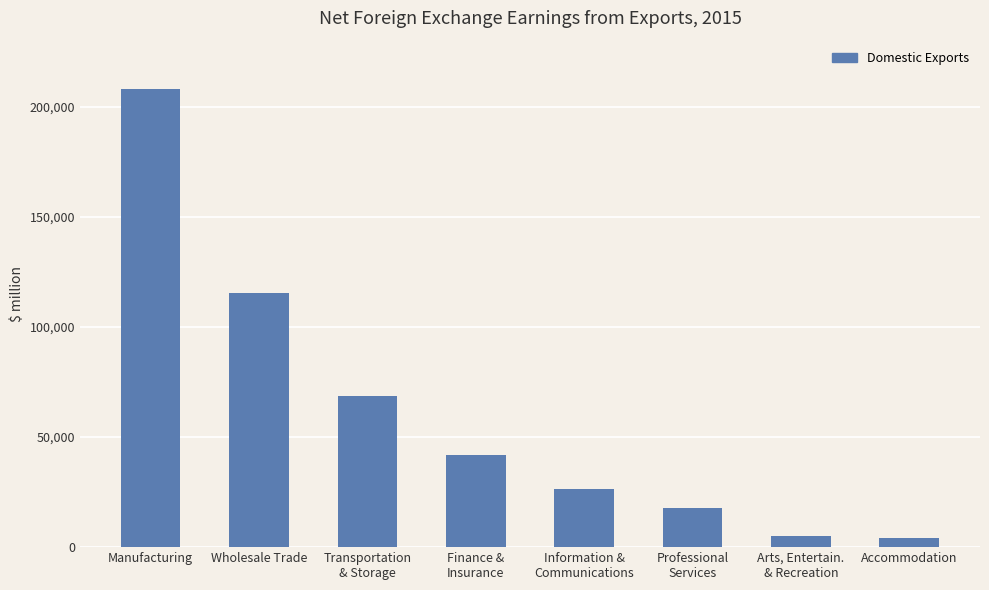

What is the label of the 5th bar from the right?

Finance &
Insurance